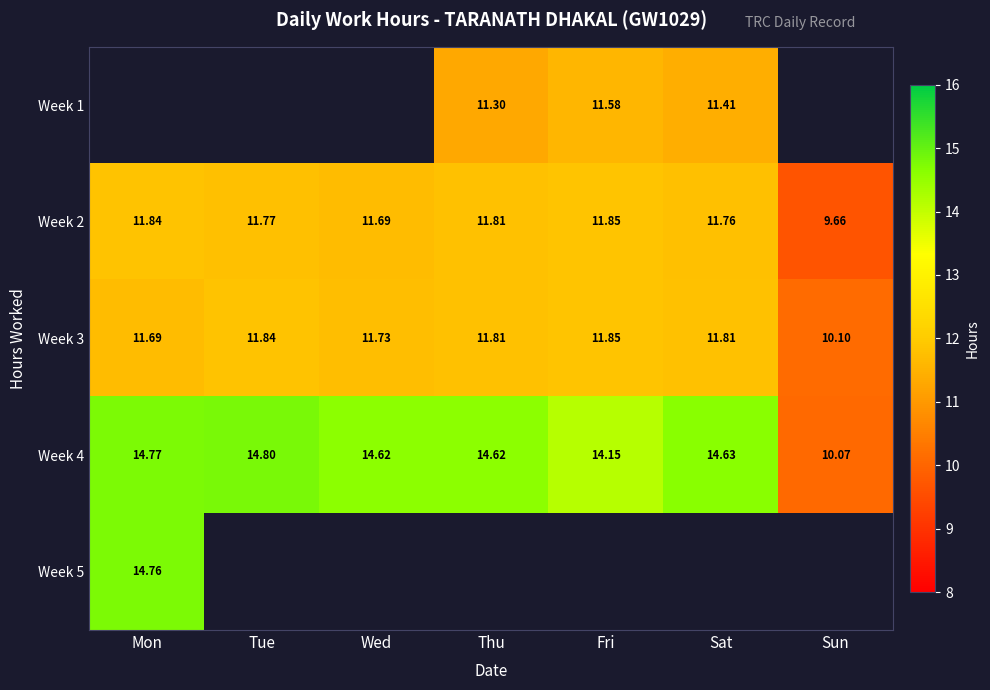

Between Mon and Tue, which is larger?

Tue